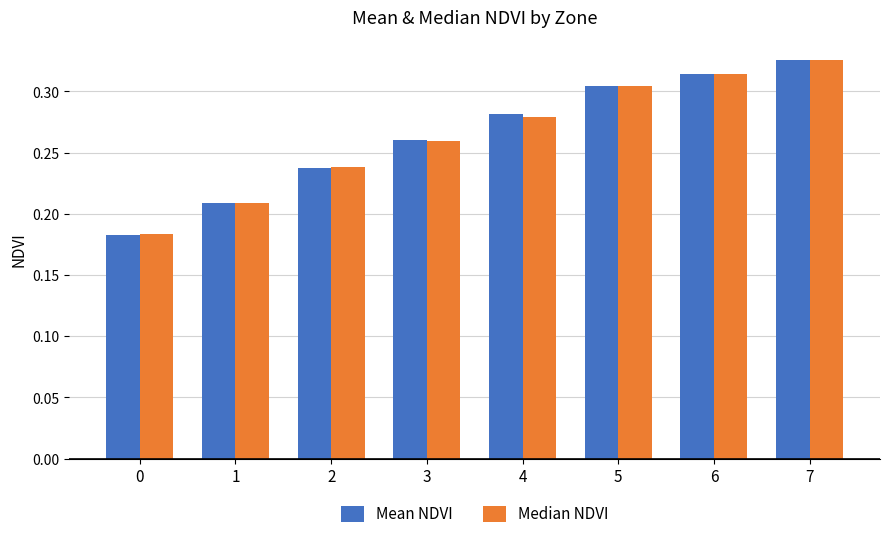

Count the Median NDVI values in the range 0 to 1.

8